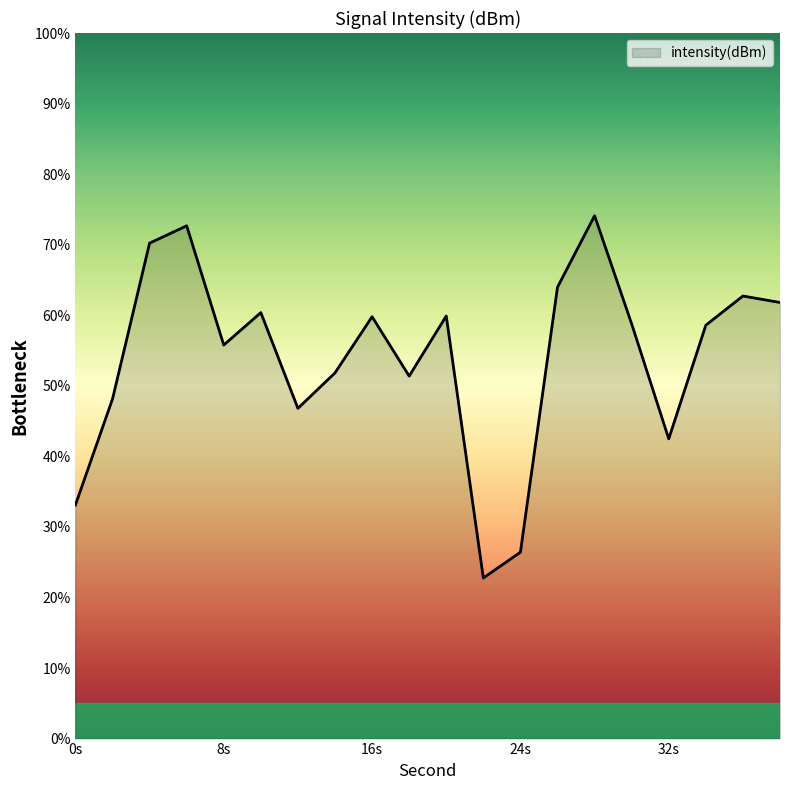

What is the smallest value displayed?

22.8